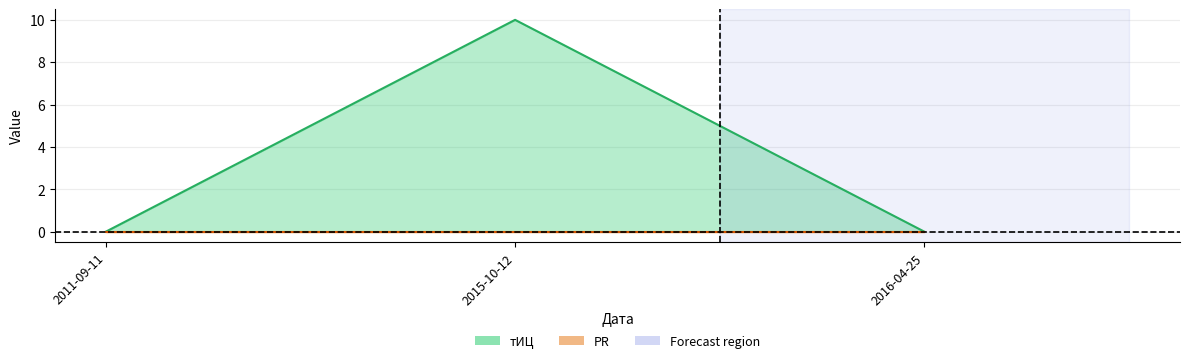

What is the difference between the values at 2015-10-12 and 2011-09-11?

10